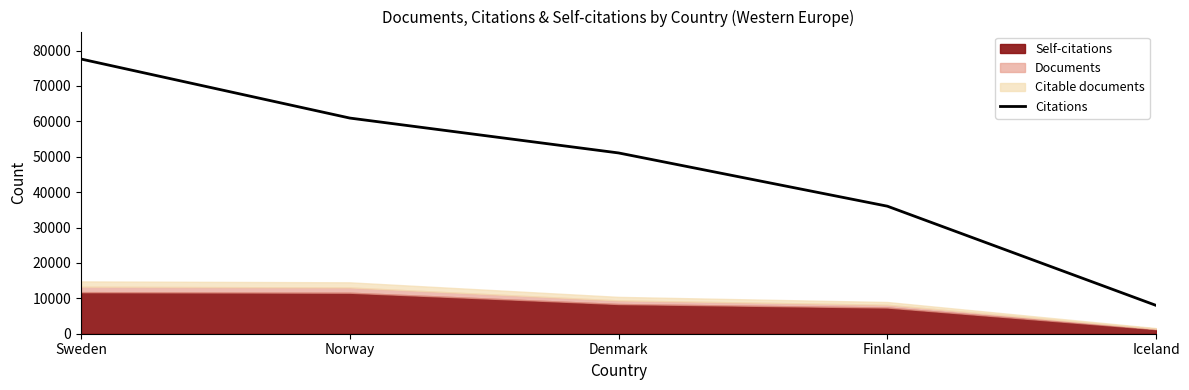

True or false: the data shows 12584 at Iceland.

False